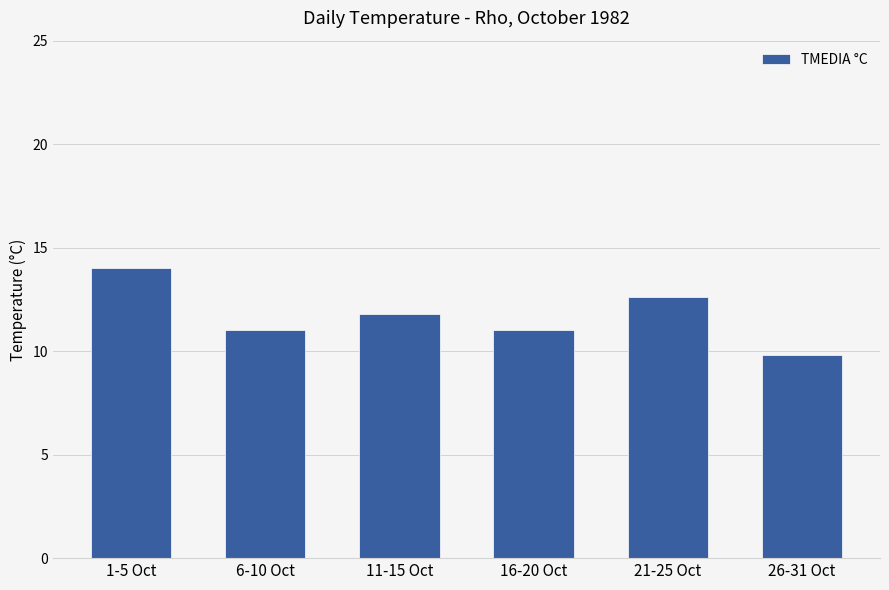

Which has a higher value, 1-5 Oct or 26-31 Oct?

1-5 Oct